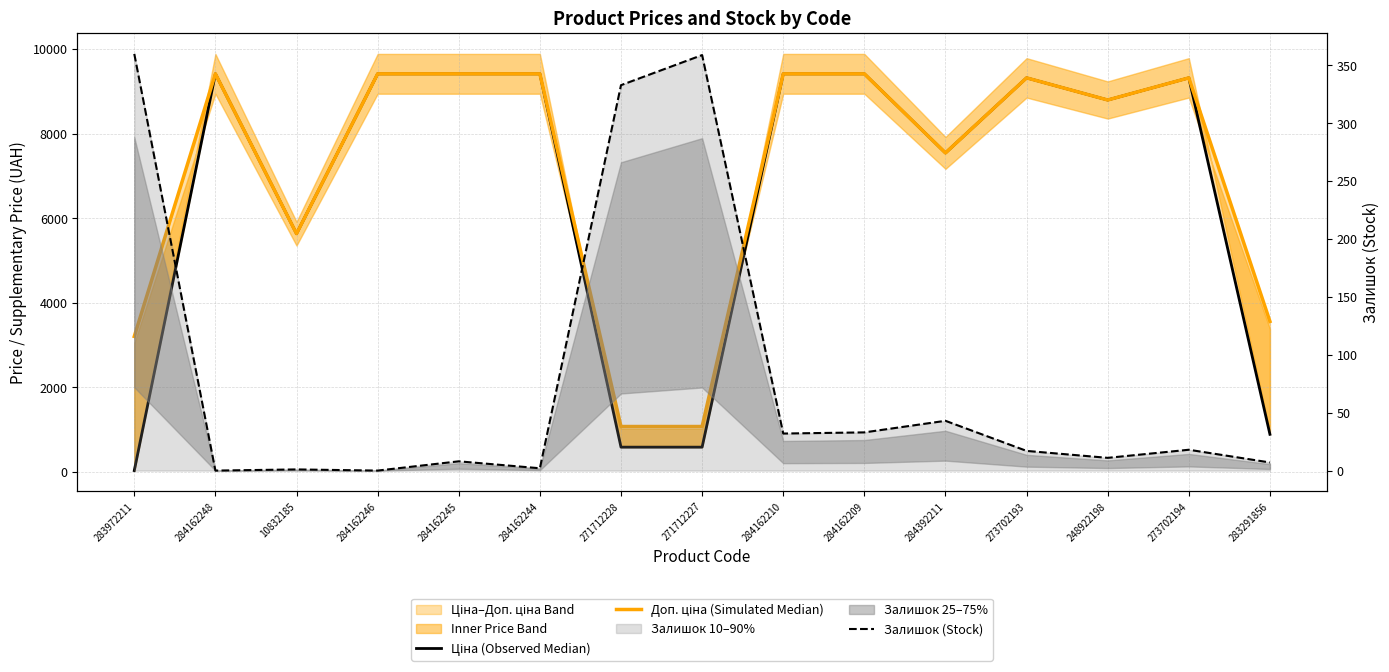

How many data points in Ціна (Observed Median) are above 9321?

8